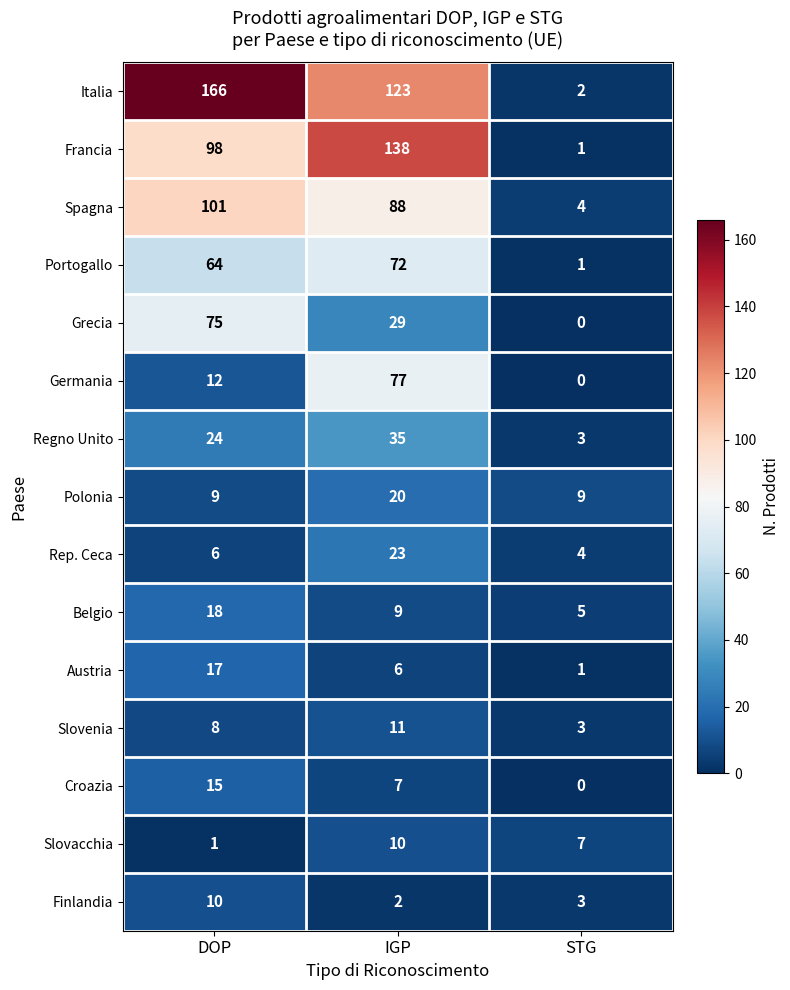

Between DOP and IGP, which series saw the biggest shift?

Germania